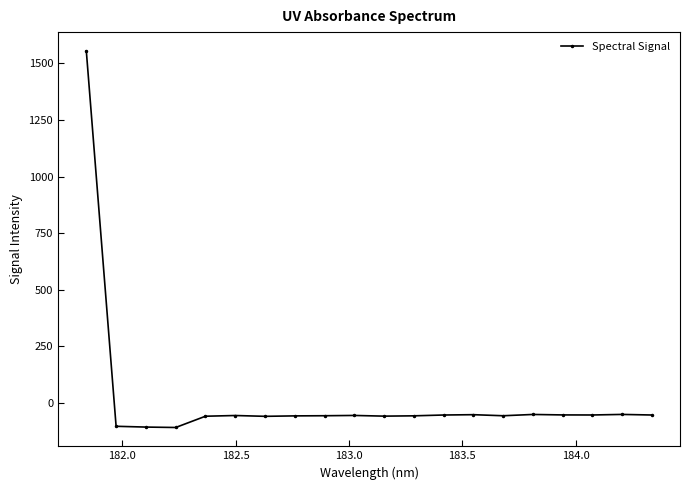

What is the difference between the maximum and minimum values?

1662.7